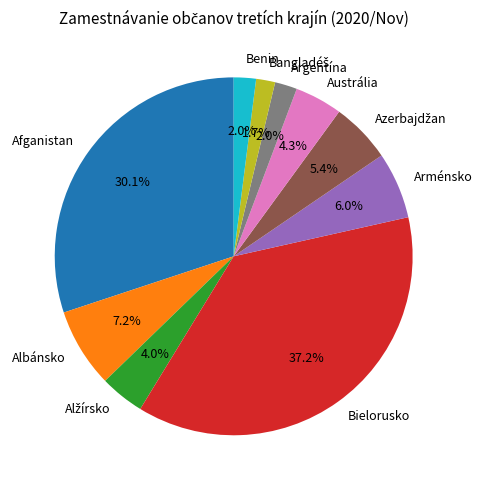

Is the sum of Benin and Albánsko greater than half?

No